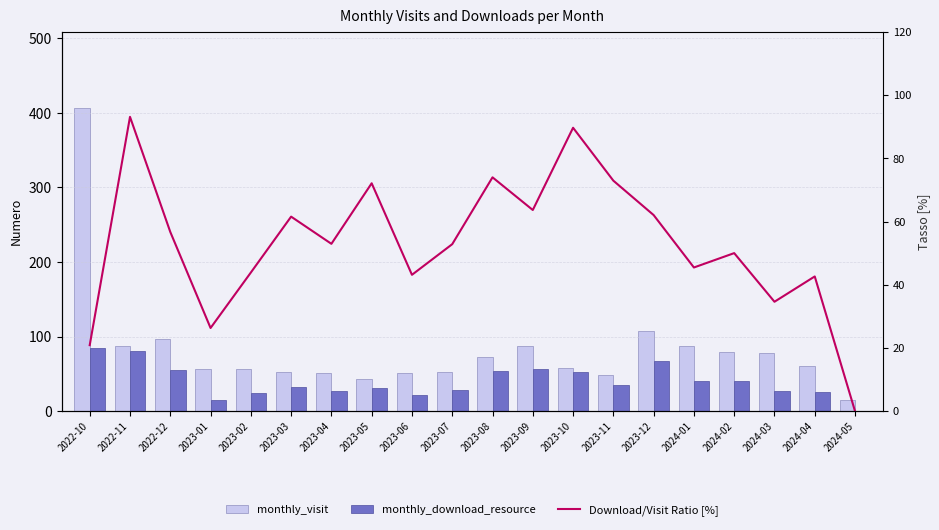

How many groups of bars are there?

20